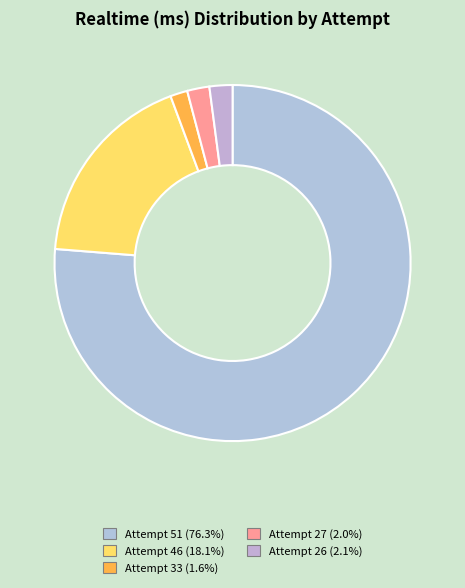

How many slices are in this pie chart?

5